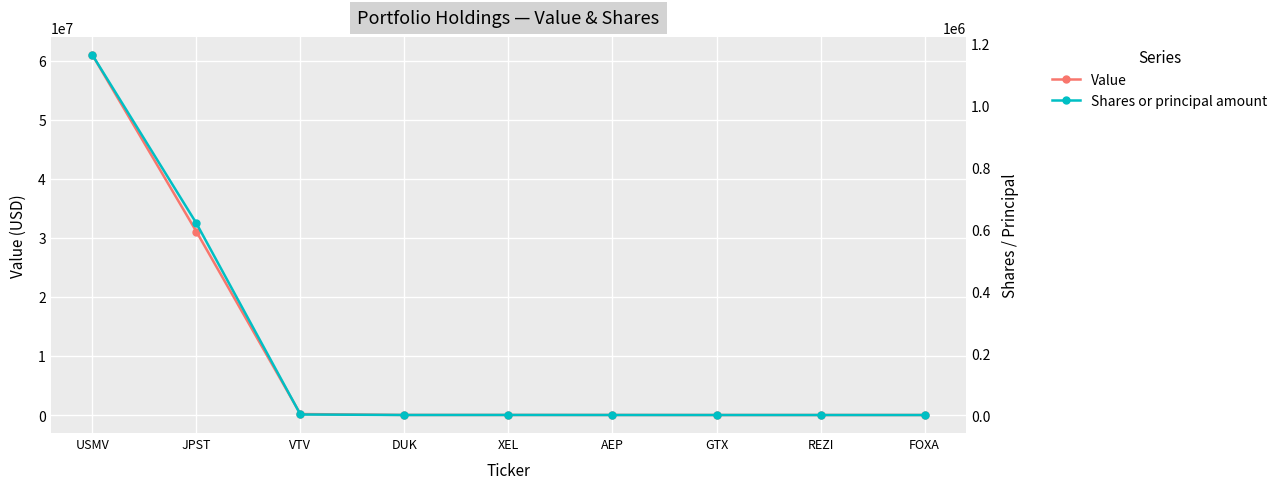

True or false: Value has a value of -21719259 at FOXA.

False